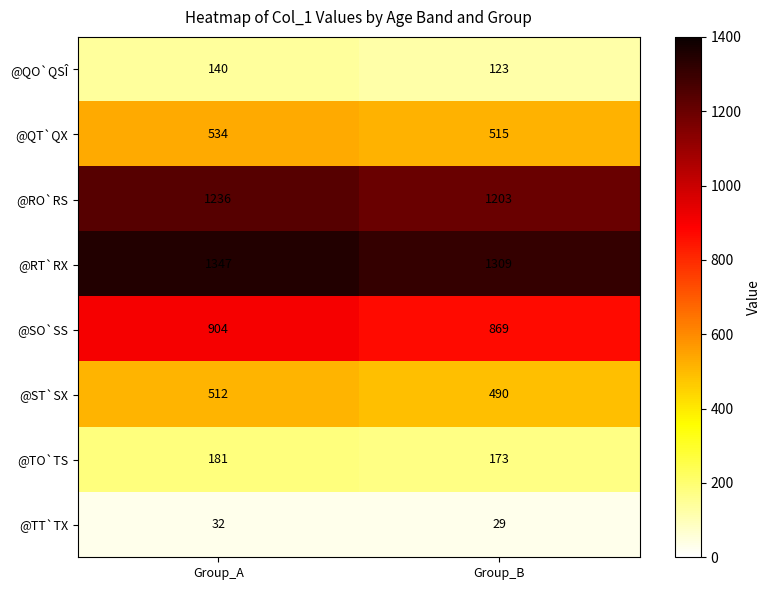

True or false: @ST`SX has a value of 490 at Group_B.

True